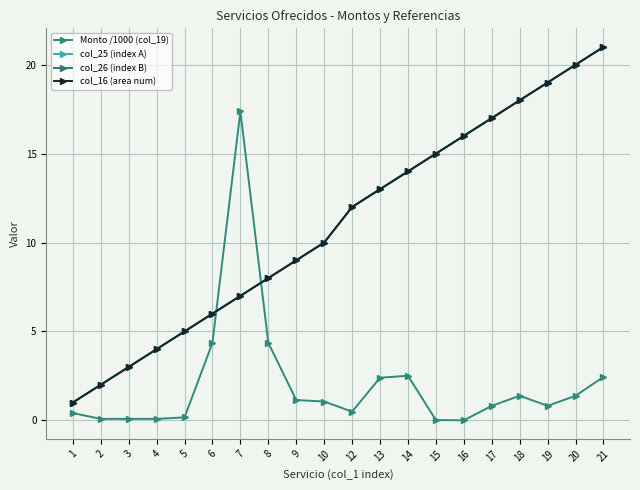

Which series has the largest range (max minus min)?

col_25 (index A)